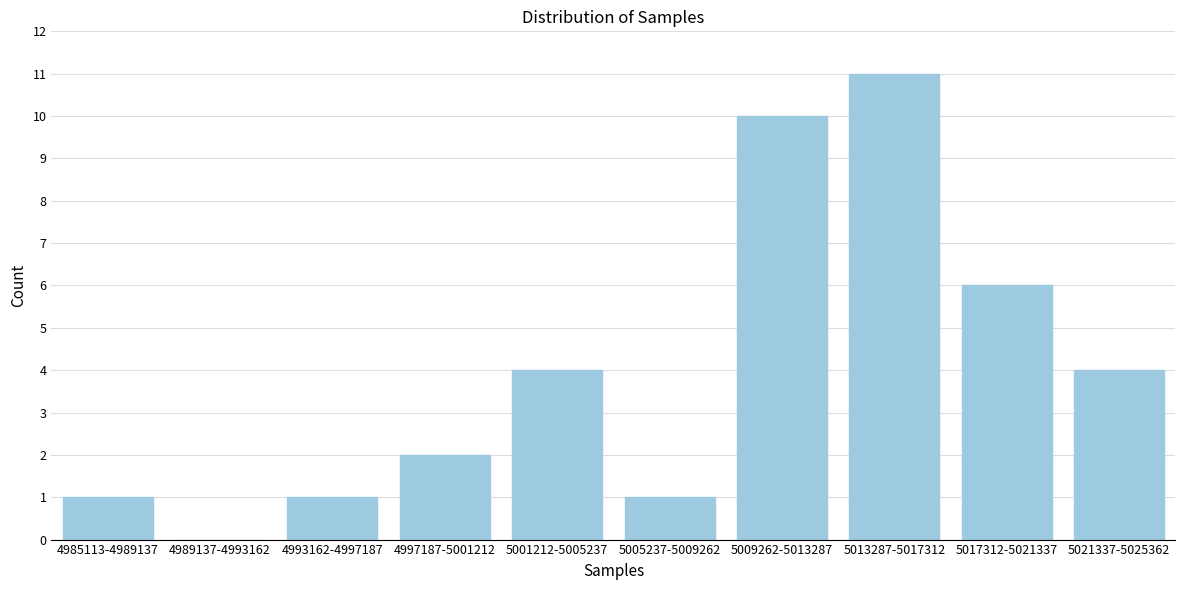

Reading left to right, list all the values displayed in this chart.

4985113-4989137=1	4989137-4993162=0	4993162-4997187=1	4997187-5001212=2	5001212-5005237=4	5005237-5009262=1	5009262-5013287=10	5013287-5017312=11	5017312-5021337=6	5021337-5025362=4